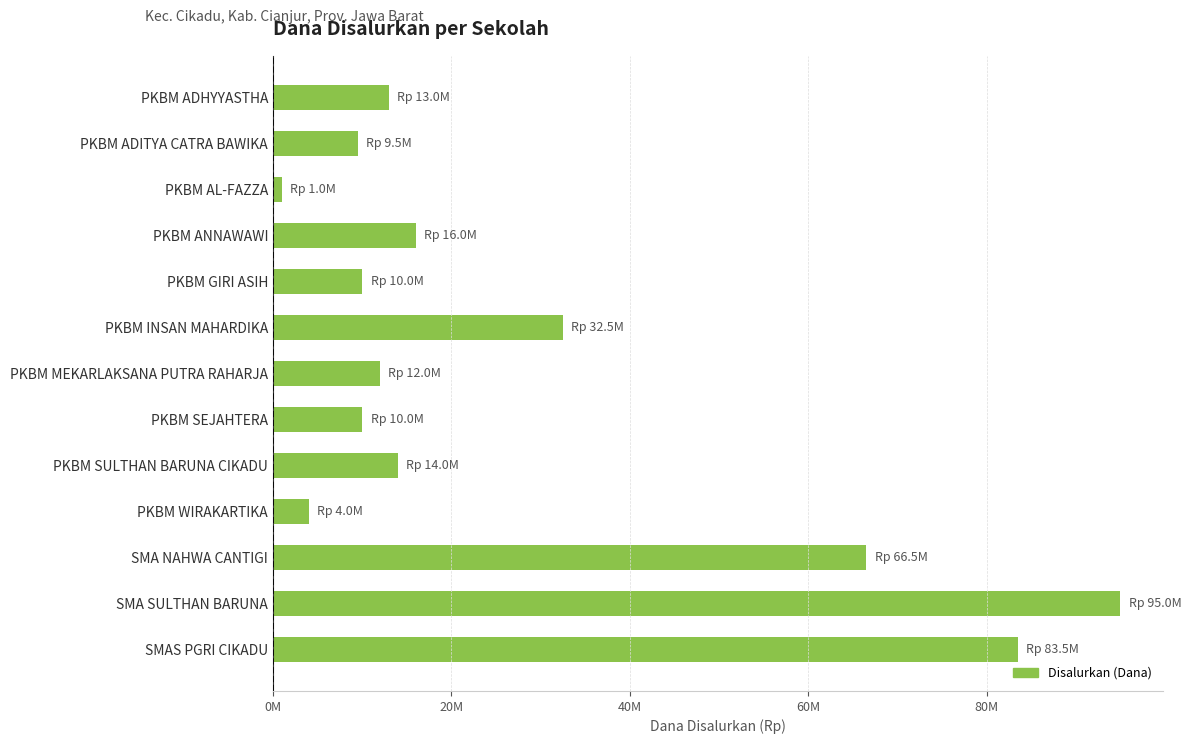

What is the average value?

28230769